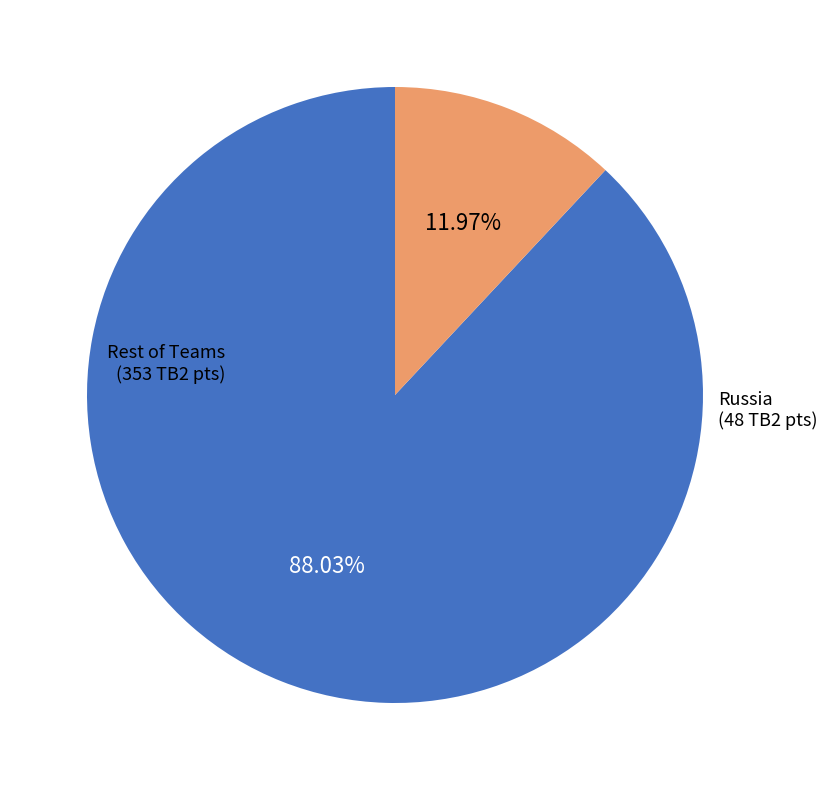

Rank the categories by value from lowest to highest.

Russia, Rest of Teams